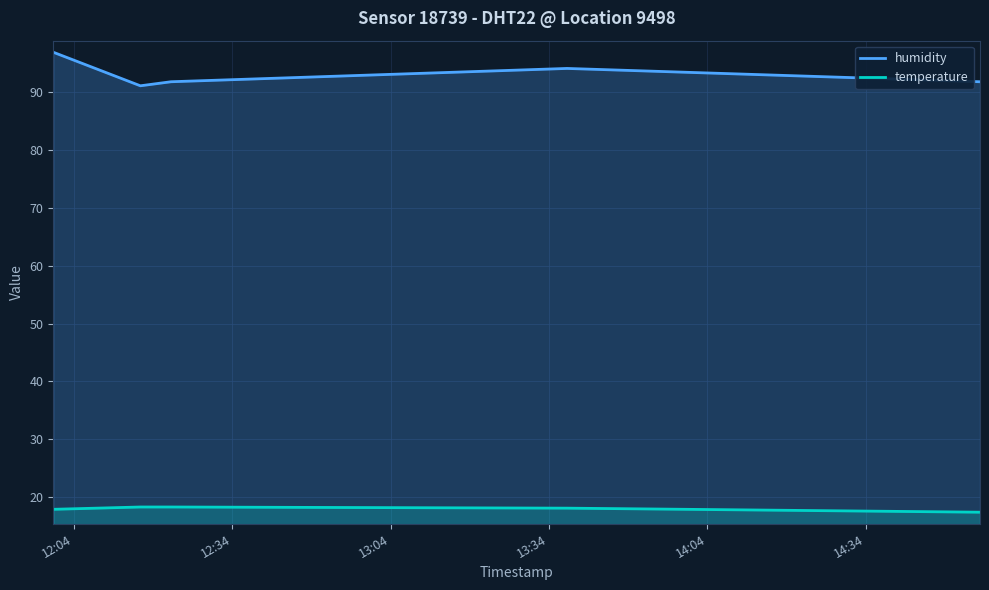

Count the number of data series in this chart.

2